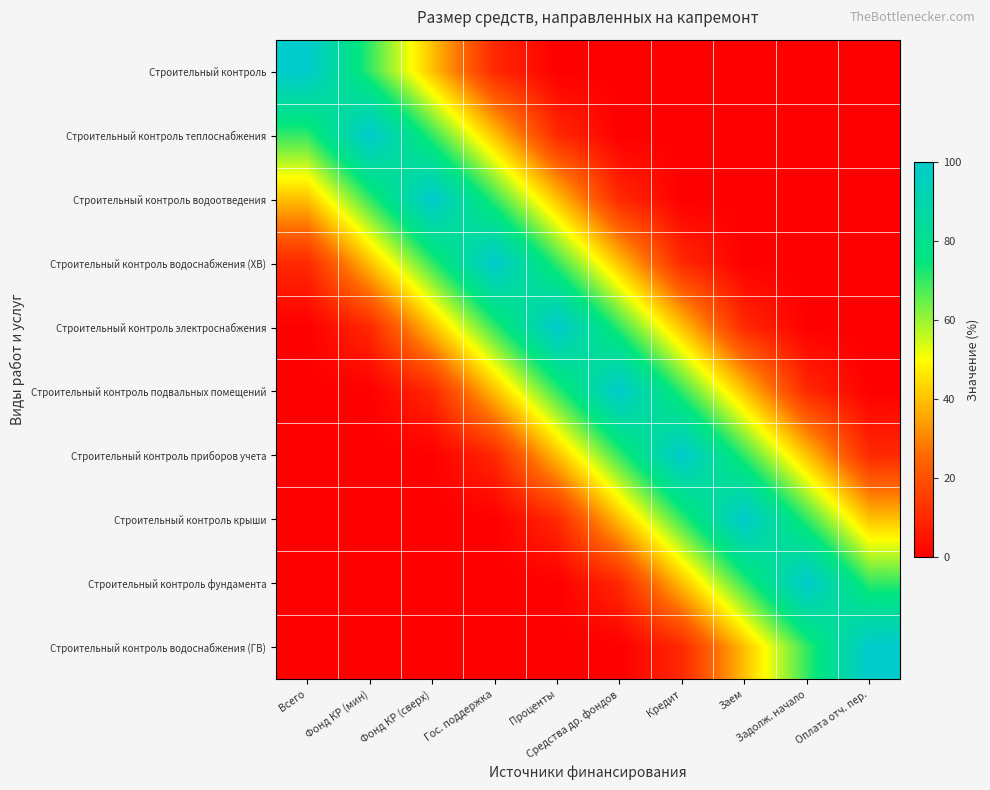

Reading left to right, list all the values displayed in this chart.

Строительный контроль: Всего=100.0	Фонд КР (мин)=70.0	Фонд КР (сверх)=40.0	Гос. поддержка=10.0	Проценты=0.0	Средства др. фондов=0.0	Кредит=0.0	Заем=0.0	Задолж. начало=0.0	Оплата отч. пер.=0.0
Строительный контроль теплоснабжения: Всего=70.0	Фонд КР (мин)=100.0	Фонд КР (сверх)=70.0	Гос. поддержка=40.0	Проценты=10.0	Средства др. фондов=0.0	Кредит=0.0	Заем=0.0	Задолж. начало=0.0	Оплата отч. пер.=0.0
Строительный контроль водоотведения: Всего=40.0	Фонд КР (мин)=70.0	Фонд КР (сверх)=100.0	Гос. поддержка=70.0	Проценты=40.0	Средства др. фондов=10.0	Кредит=0.0	Заем=0.0	Задолж. начало=0.0	Оплата отч. пер.=0.0
Строительный контроль водоснабжения (ХВ): Всего=10.0	Фонд КР (мин)=40.0	Фонд КР (сверх)=70.0	Гос. поддержка=100.0	Проценты=70.0	Средства др. фондов=40.0	Кредит=10.0	Заем=0.0	Задолж. начало=0.0	Оплата отч. пер.=0.0
Строительный контроль электроснабжения: Всего=0.0	Фонд КР (мин)=10.0	Фонд КР (сверх)=40.0	Гос. поддержка=70.0	Проценты=100.0	Средства др. фондов=70.0	Кредит=40.0	Заем=10.0	Задолж. начало=0.0	Оплата отч. пер.=0.0
Строительный контроль подвальных помещений: Всего=0.0	Фонд КР (мин)=0.0	Фонд КР (сверх)=10.0	Гос. поддержка=40.0	Проценты=70.0	Средства др. фондов=100.0	Кредит=70.0	Заем=40.0	Задолж. начало=10.0	Оплата отч. пер.=0.0
Строительный контроль приборов учета: Всего=0.0	Фонд КР (мин)=0.0	Фонд КР (сверх)=0.0	Гос. поддержка=10.0	Проценты=40.0	Средства др. фондов=70.0	Кредит=100.0	Заем=70.0	Задолж. начало=40.0	Оплата отч. пер.=10.0
Строительный контроль крыши: Всего=0.0	Фонд КР (мин)=0.0	Фонд КР (сверх)=0.0	Гос. поддержка=0.0	Проценты=10.0	Средства др. фондов=40.0	Кредит=70.0	Заем=100.0	Задолж. начало=70.0	Оплата отч. пер.=40.0
Строительный контроль фундамента: Всего=0.0	Фонд КР (мин)=0.0	Фонд КР (сверх)=0.0	Гос. поддержка=0.0	Проценты=0.0	Средства др. фондов=10.0	Кредит=40.0	Заем=70.0	Задолж. начало=100.0	Оплата отч. пер.=70.0
Строительный контроль водоснабжения (ГВ): Всего=0.0	Фонд КР (мин)=0.0	Фонд КР (сверх)=0.0	Гос. поддержка=0.0	Проценты=0.0	Средства др. фондов=0.0	Кредит=10.0	Заем=40.0	Задолж. начало=70.0	Оплата отч. пер.=100.0